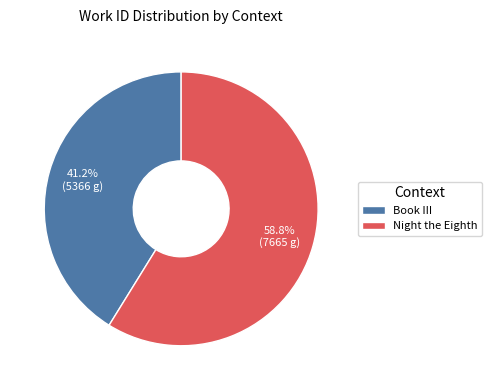

Which slice represents more than half of the pie?

Night the Eighth